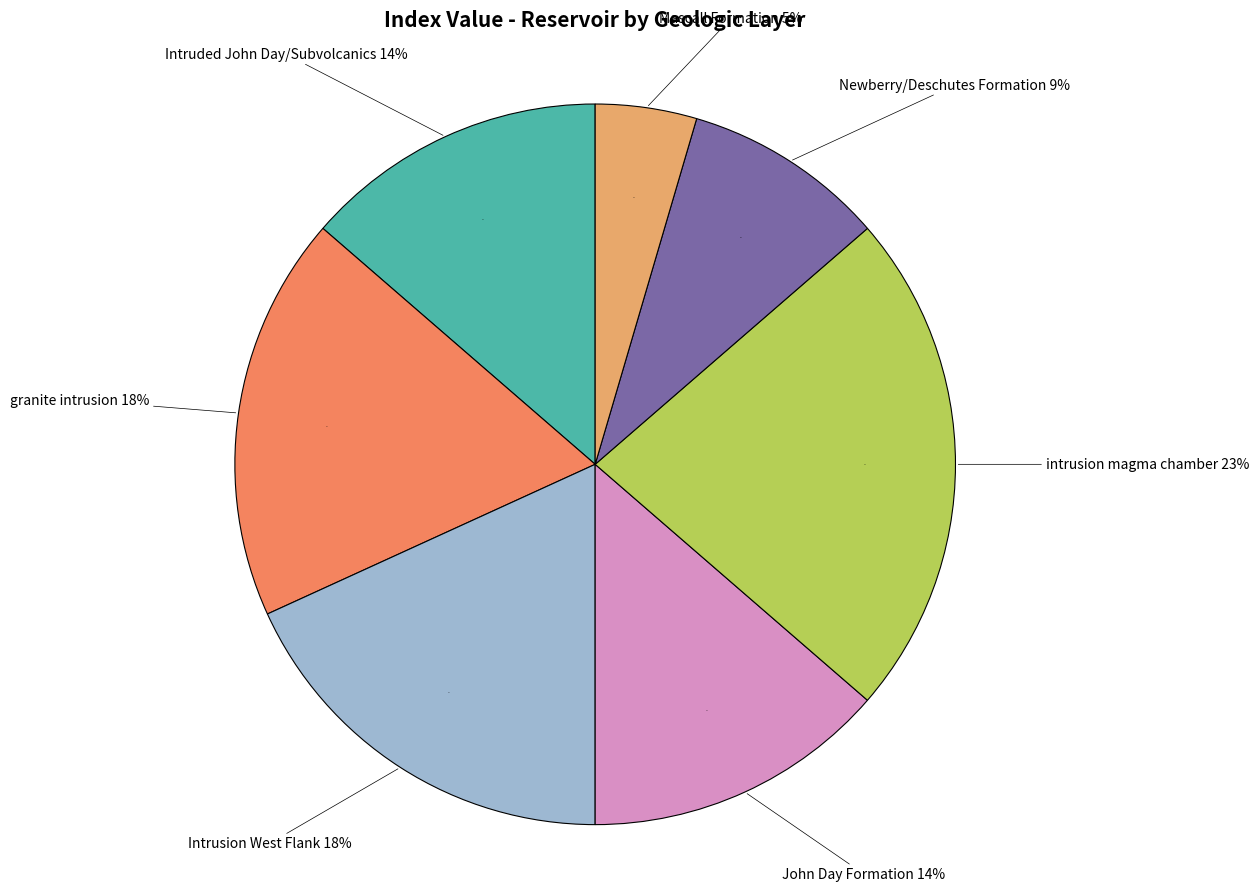

Is there any slice that represents more than half of the pie?

No